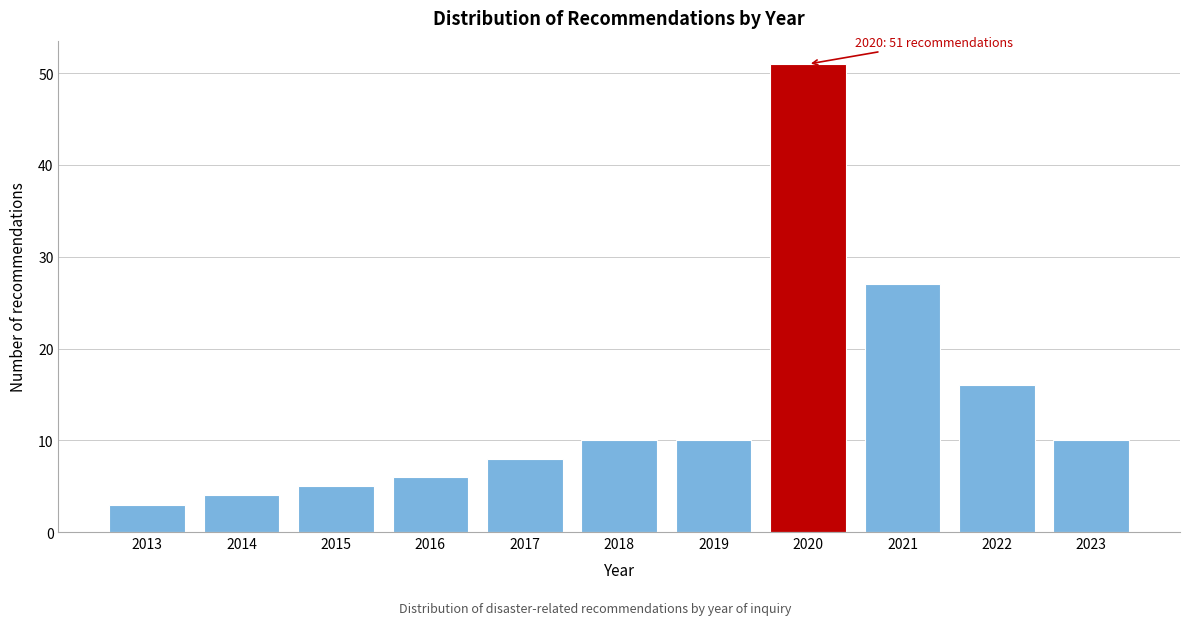

Reading left to right, list all the values displayed in this chart.

2013=3	2014=4	2015=5	2016=6	2017=8	2018=10	2019=10	2020=51	2021=27	2022=16	2023=10